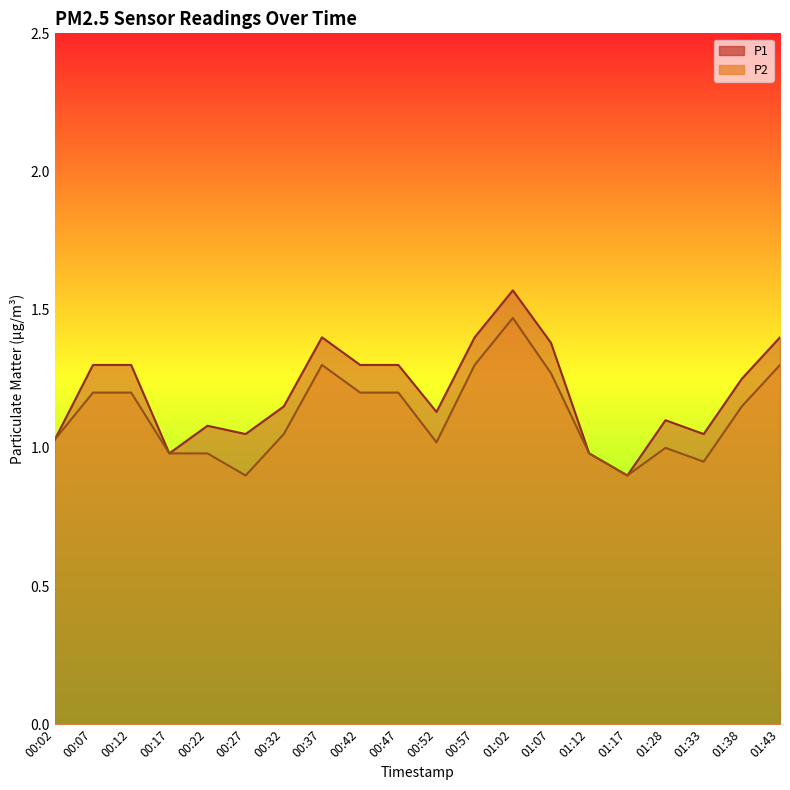

What is the difference between the P2 values at 00:37 and 00:07?

0.1